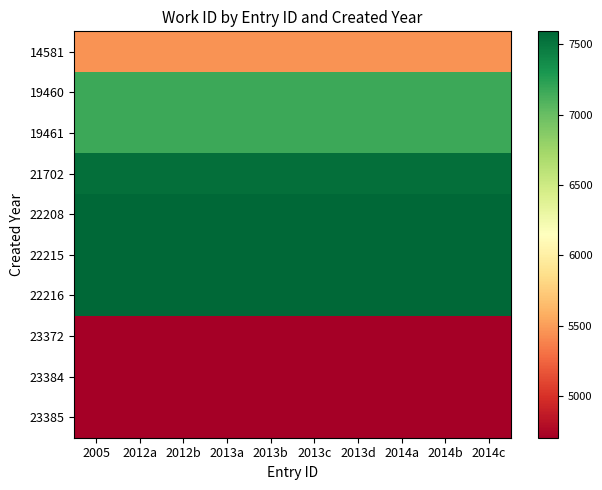

Reading left to right, transcribe all the data shown in this chart.

14581: 2005=5457	2012a=5457	2012b=5457	2013a=5457	2013b=5457	2013c=5457	2013d=5457	2014a=5457	2014b=5457	2014c=5457
19460: 2005=7170	2012a=7170	2012b=7170	2013a=7170	2013b=7170	2013c=7170	2013d=7170	2014a=7170	2014b=7170	2014c=7170
19461: 2005=7170	2012a=7170	2012b=7170	2013a=7170	2013b=7170	2013c=7170	2013d=7170	2014a=7170	2014b=7170	2014c=7170
21702: 2005=7542	2012a=7542	2012b=7542	2013a=7542	2013b=7542	2013c=7542	2013d=7542	2014a=7542	2014b=7542	2014c=7542
22208: 2005=7593	2012a=7593	2012b=7593	2013a=7593	2013b=7593	2013c=7593	2013d=7593	2014a=7593	2014b=7593	2014c=7593
22215: 2005=7593	2012a=7593	2012b=7593	2013a=7593	2013b=7593	2013c=7593	2013d=7593	2014a=7593	2014b=7593	2014c=7593
22216: 2005=7593	2012a=7593	2012b=7593	2013a=7593	2013b=7593	2013c=7593	2013d=7593	2014a=7593	2014b=7593	2014c=7593
23372: 2005=4702	2012a=4702	2012b=4702	2013a=4702	2013b=4702	2013c=4702	2013d=4702	2014a=4702	2014b=4702	2014c=4702
23384: 2005=4702	2012a=4702	2012b=4702	2013a=4702	2013b=4702	2013c=4702	2013d=4702	2014a=4702	2014b=4702	2014c=4702
23385: 2005=4702	2012a=4702	2012b=4702	2013a=4702	2013b=4702	2013c=4702	2013d=4702	2014a=4702	2014b=4702	2014c=4702